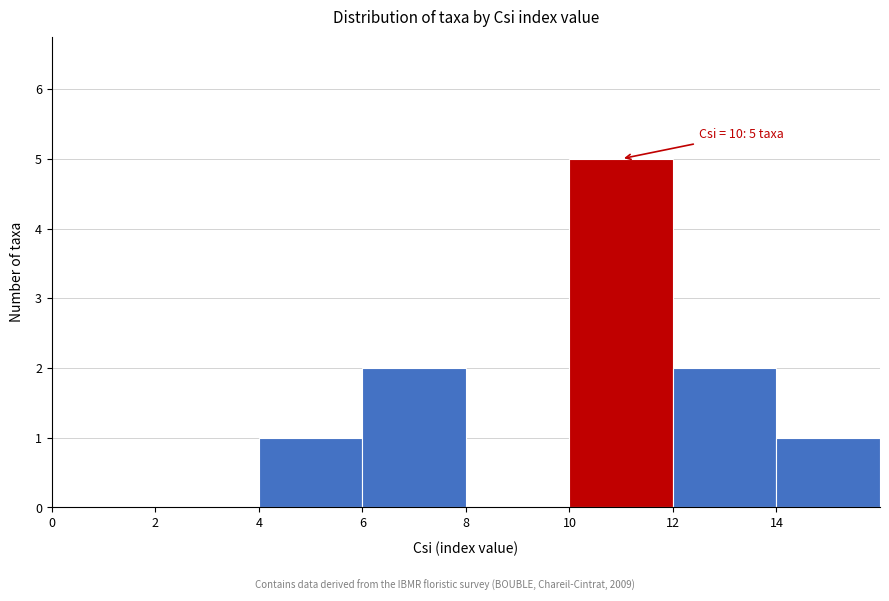

Over which range of the x-axis is the bar tallest?

10 to 12